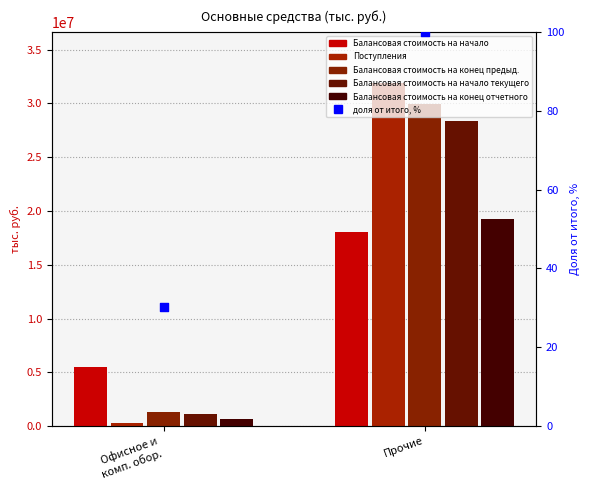

Which series has the largest Y range (max minus min)?

Поступления